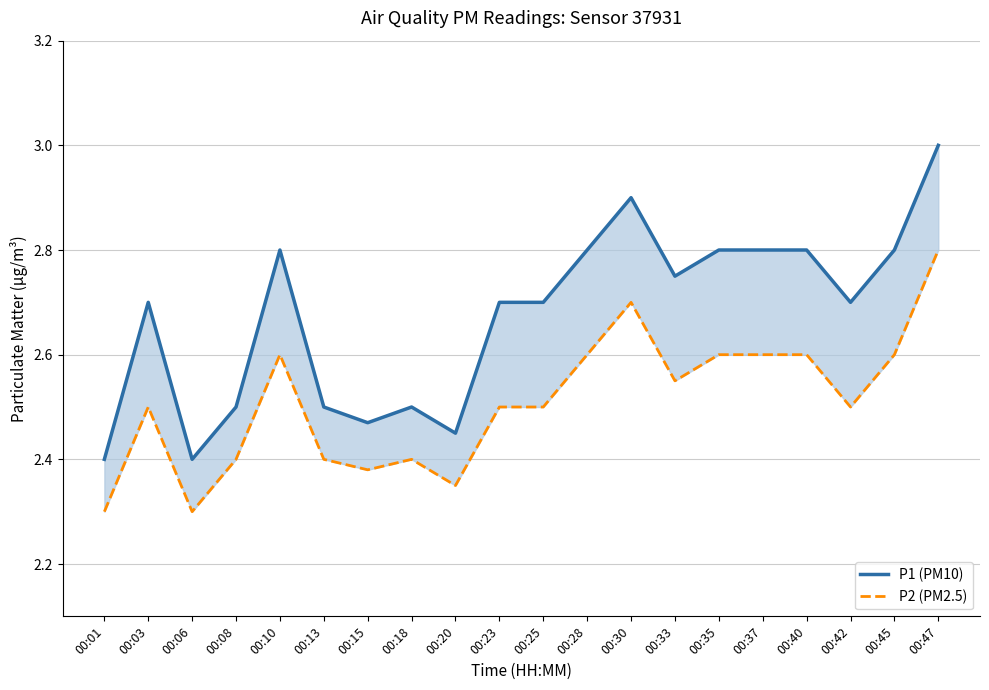

Which label corresponds to the largest value in the chart?

00:47